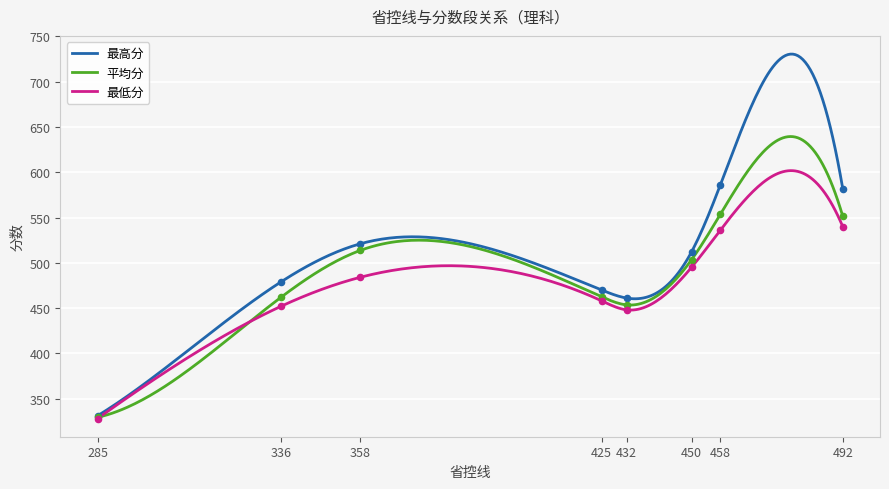

What are all the series names shown in the legend?

最高分, 平均分, 最低分